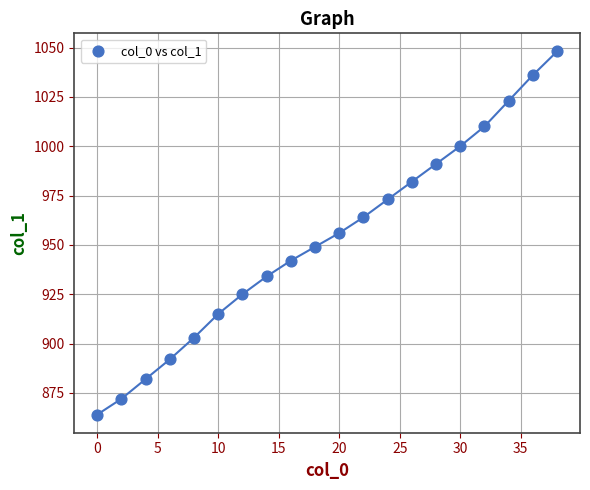

What is the range of Y values (max minus min)?

184